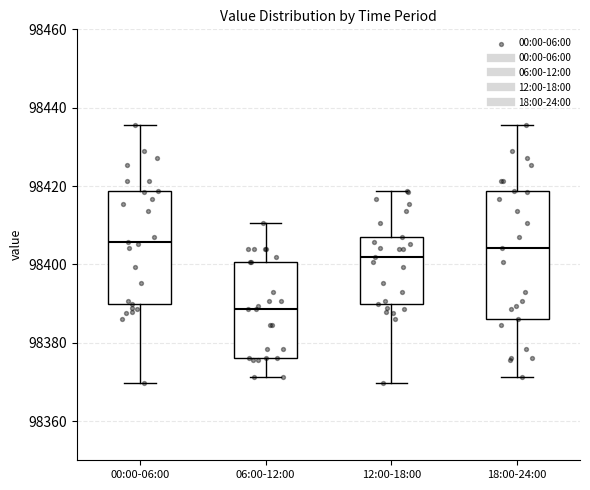

Reading left to right, read every box against the y-axis: the position of its median line, the range the box covers, and the ends of its whiskers. The values are not printed on the chart, so give them approximately, as read against the axis.

00:00-06:00: median 98406, box 98390 to 98418, whiskers 98370 to 98436
06:00-12:00: median 98388, box 98376 to 98400, whiskers 98372 to 98410
12:00-18:00: median 98402, box 98390 to 98406, whiskers 98370 to 98418
18:00-24:00: median 98404, box 98386 to 98418, whiskers 98372 to 98436